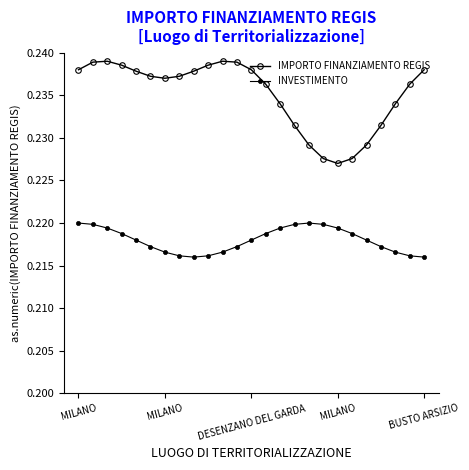

How many categories are shown in the chart?

25